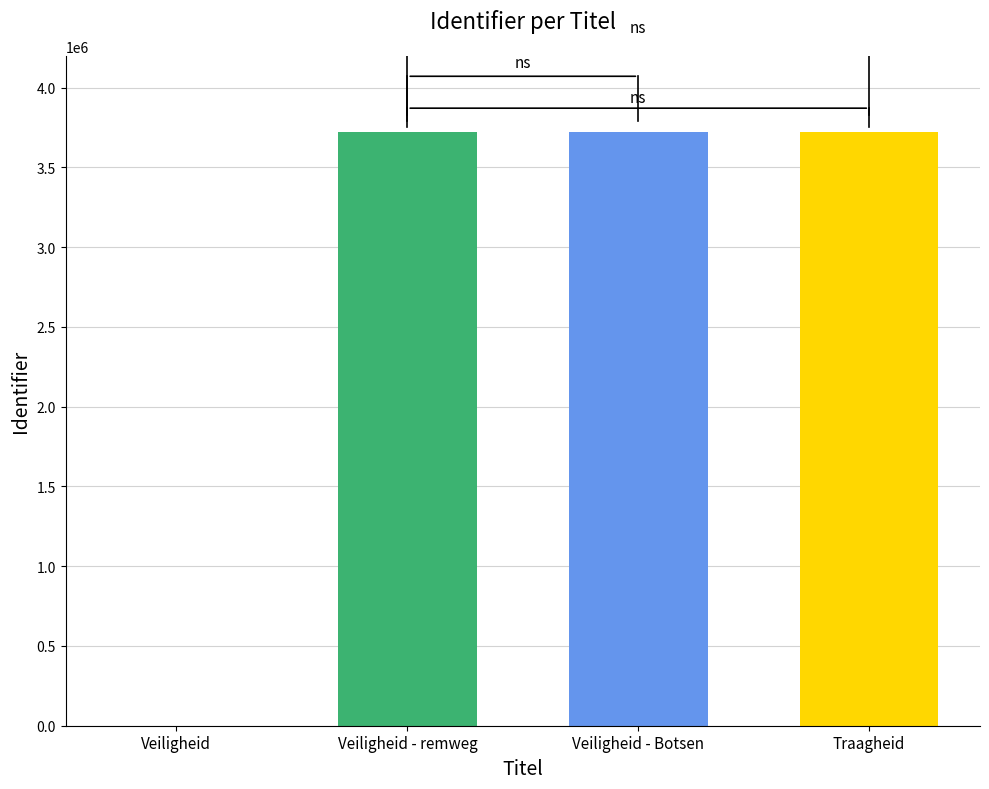

Count the number of data series in this chart.

1